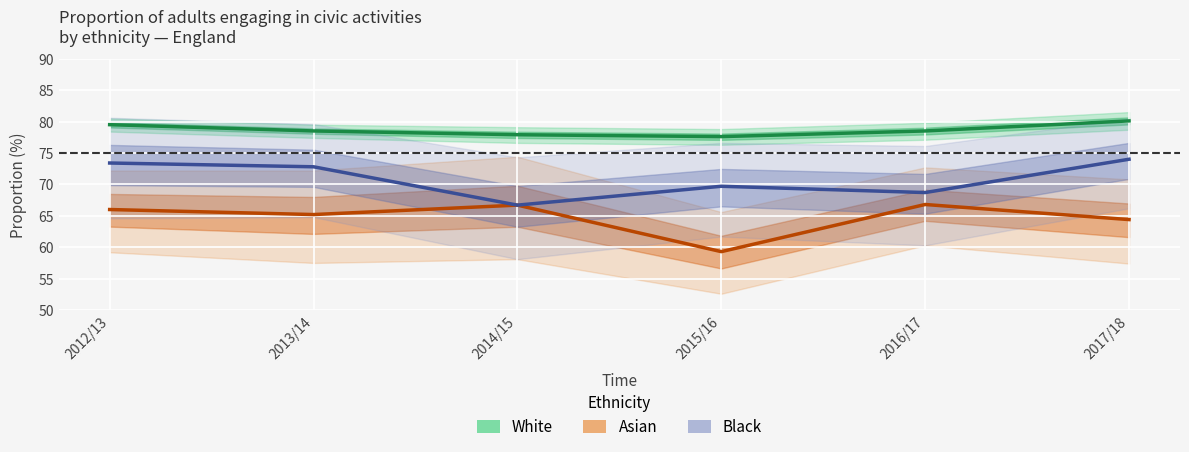

What are all the series names shown in the legend?

White, Asian, Black